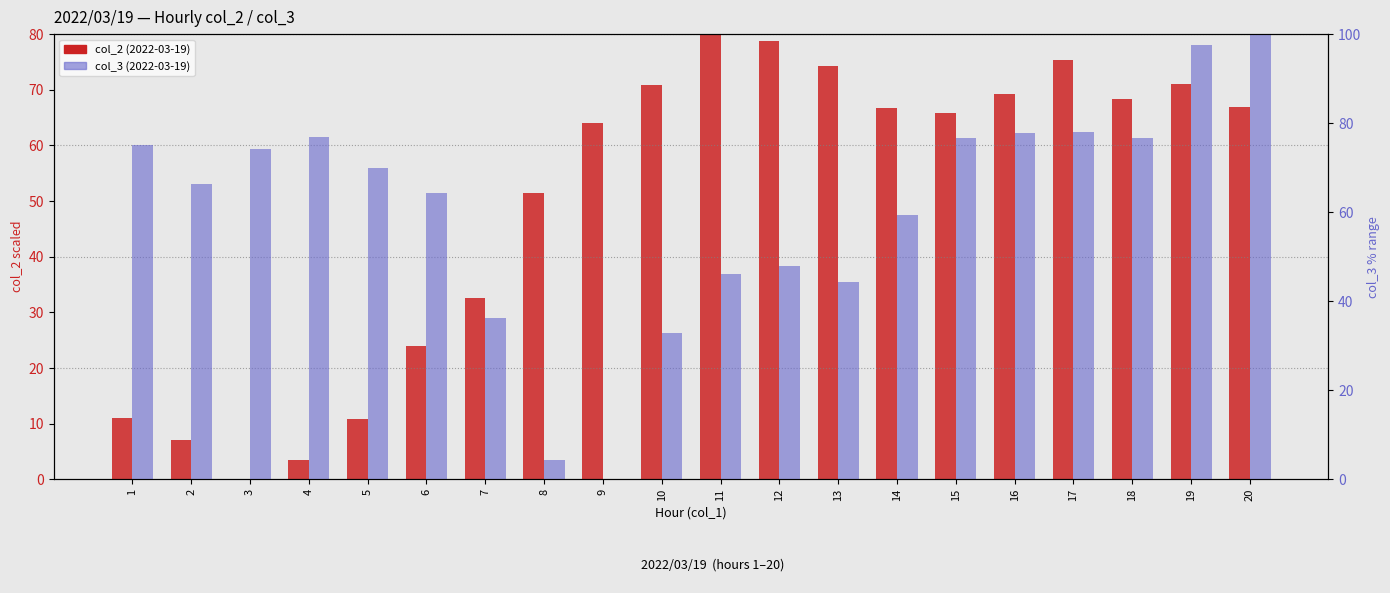

Which series changed the most between 2 and 18?

col_2 (2022-03-19)